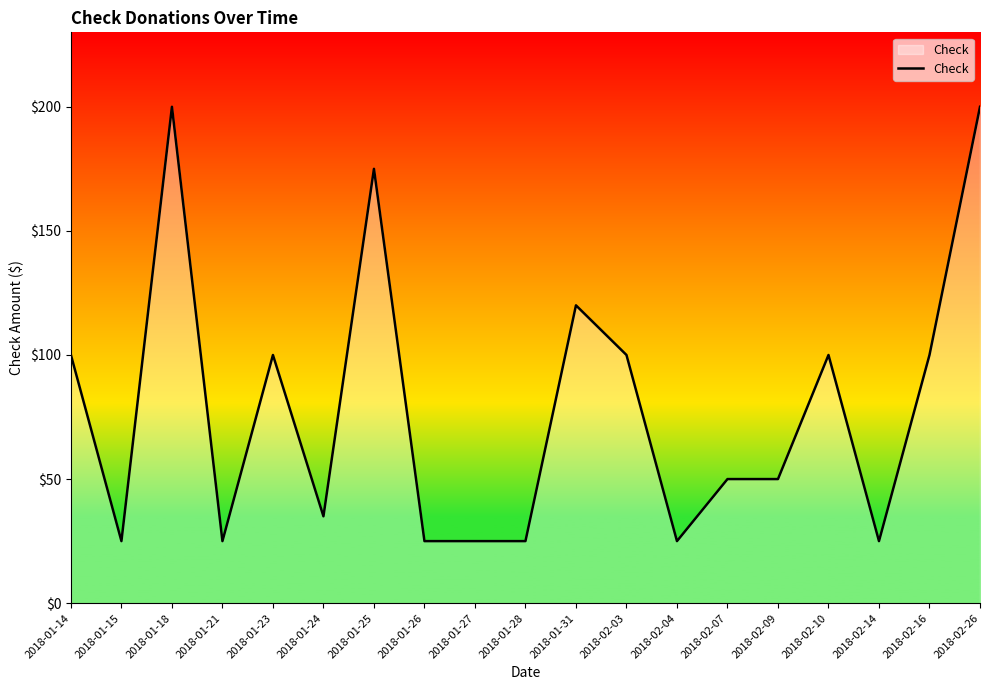

What is the approximate value at 2018-02-26, to the nearest 5?

200